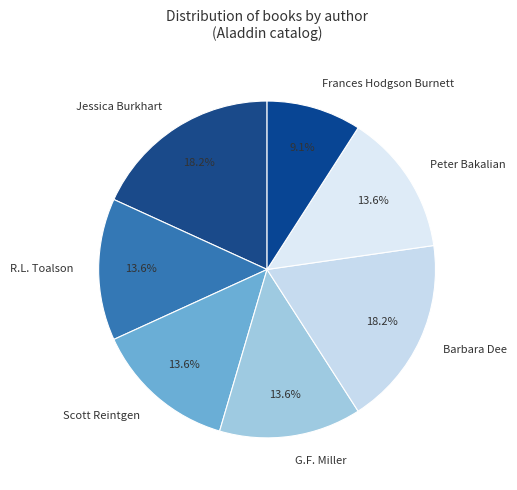

Approximately how many times larger is the value at Barbara Dee compared to Frances Hodgson Burnett?

2.0